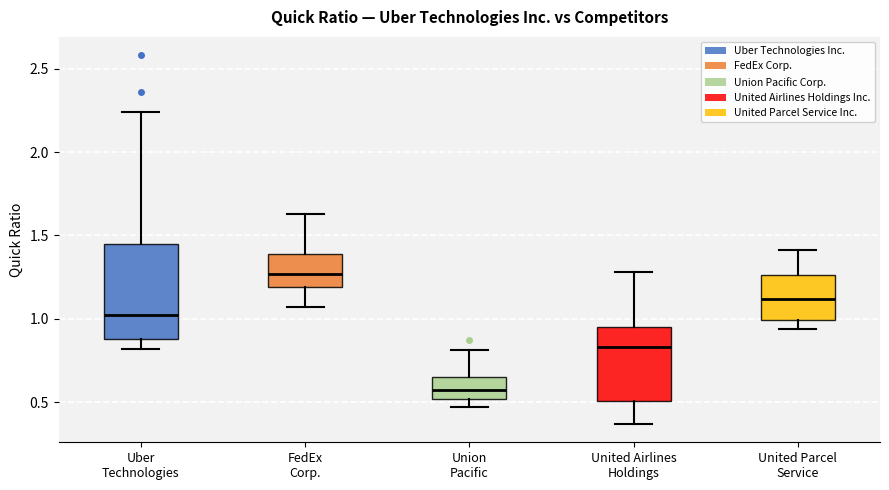

Where does the upper whisker of the box for United Airlines Holdings end on the y-axis? The values are not printed on the chart, so give them approximately, as read against the axis.

1.30